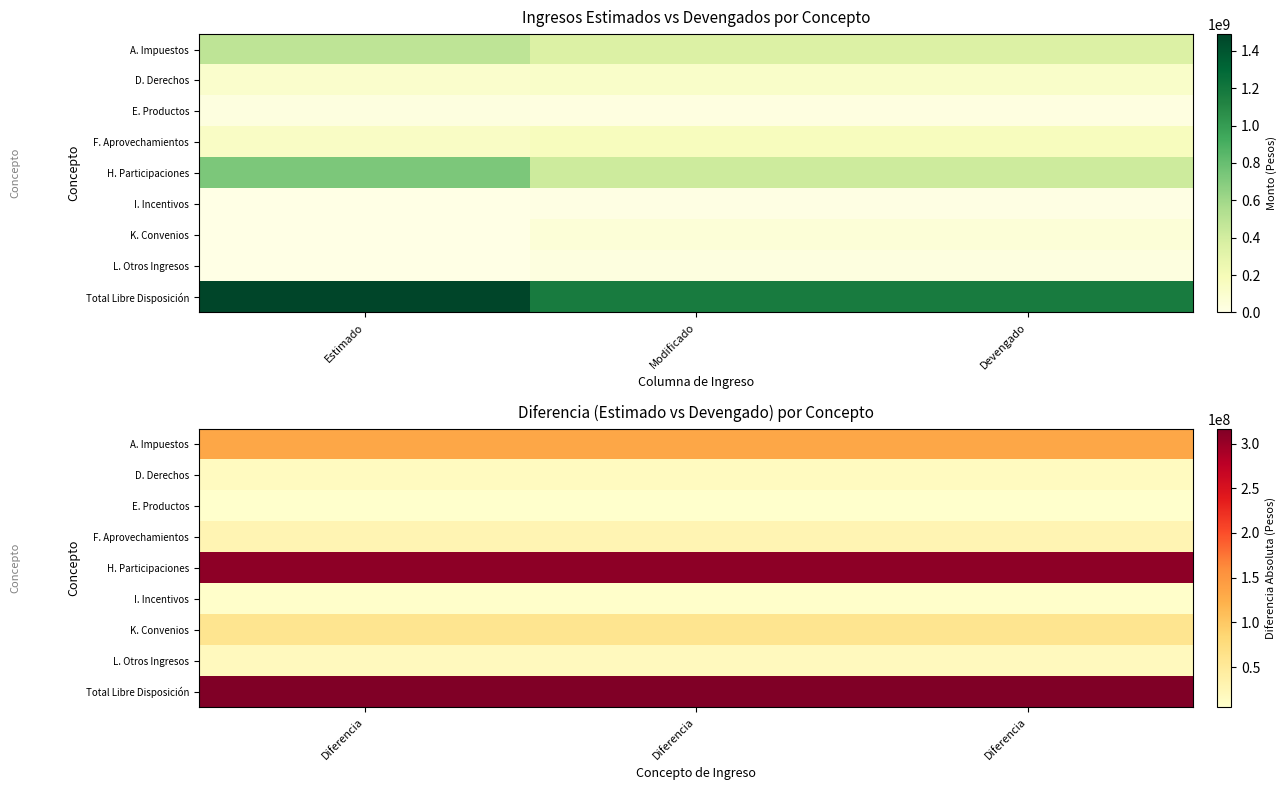

Is the value of A. Impuestos at Diferencia greater than the value of L. Otros Ingresos at Diferencia?

Yes